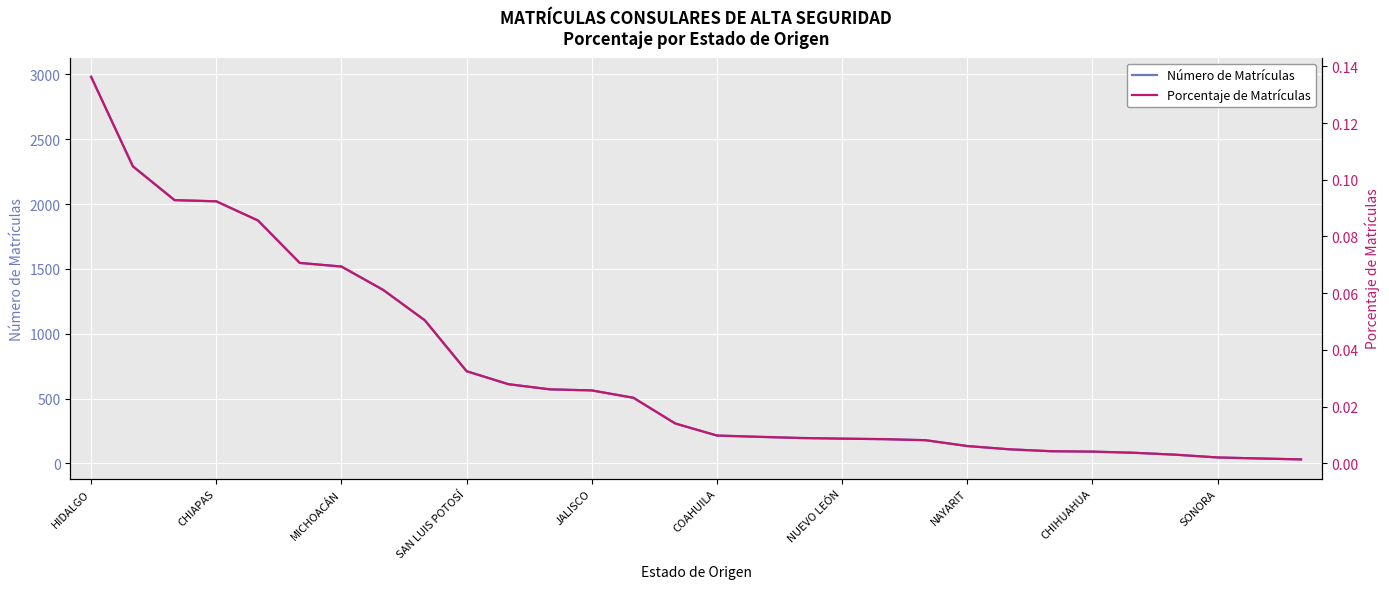

At which label does Número de Matrículas reach its peak?

HIDALGO